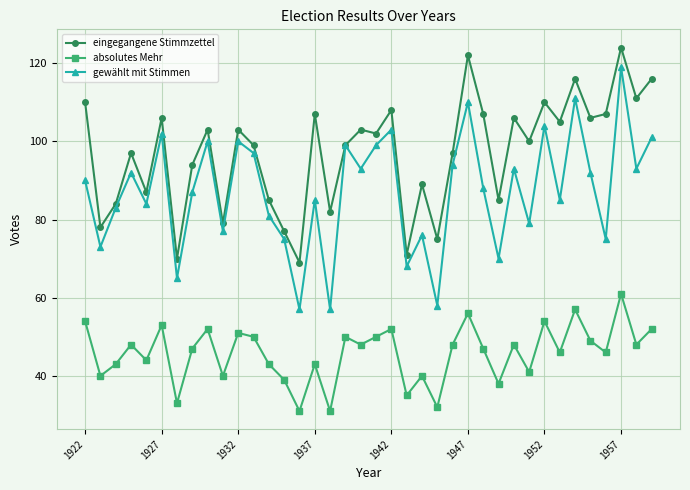

Which series has the largest range (max minus min)?

gewählt mit Stimmen